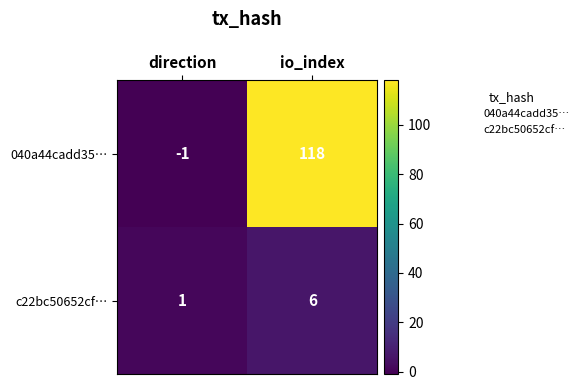

The value of 040a44cadd35… at io_index is 118. True or false?

True